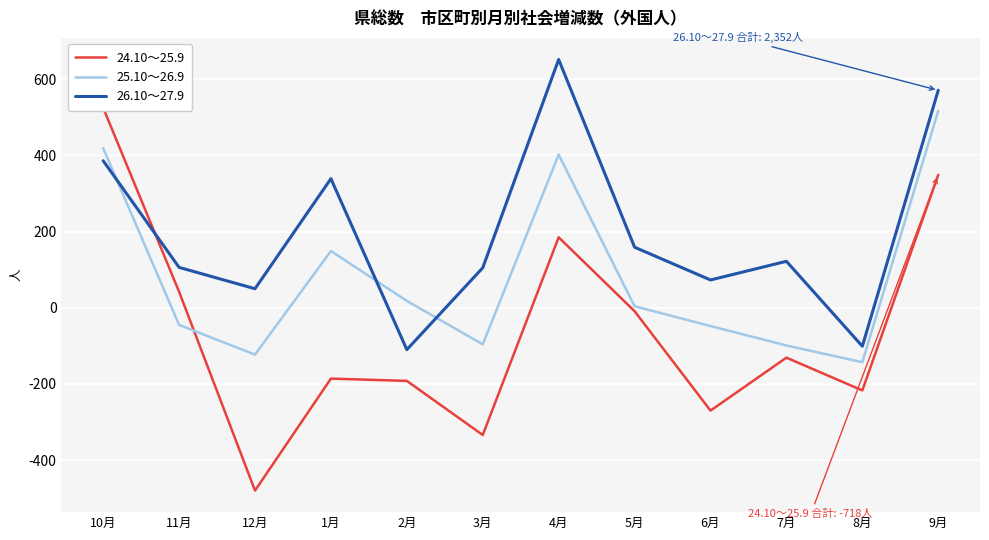

At which category is the sum across all series the highest?

9月